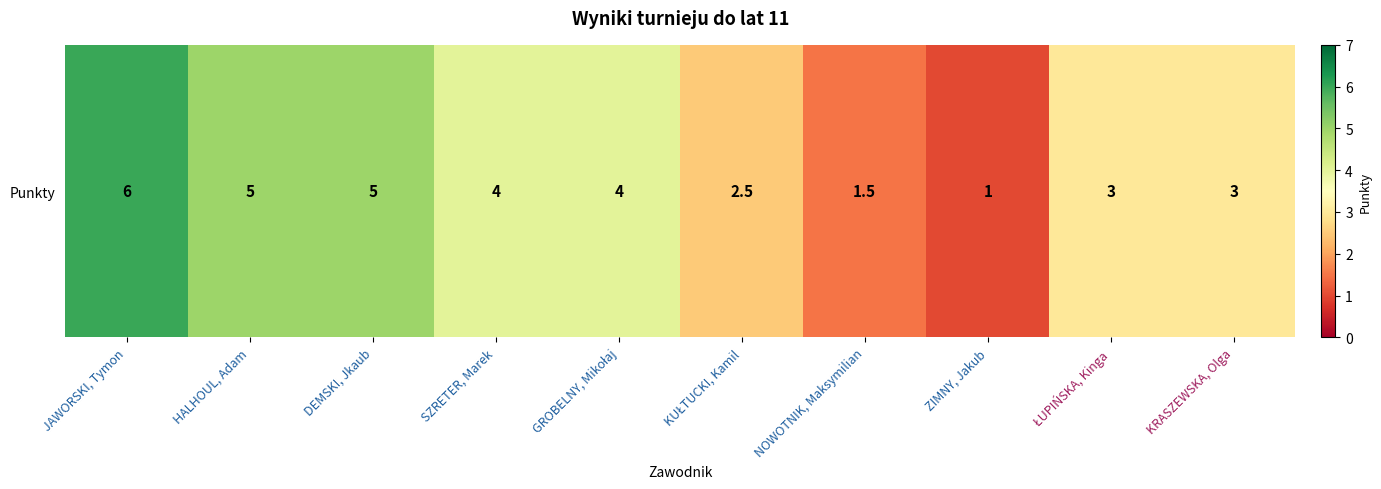

What is the sum of all values?

35.0